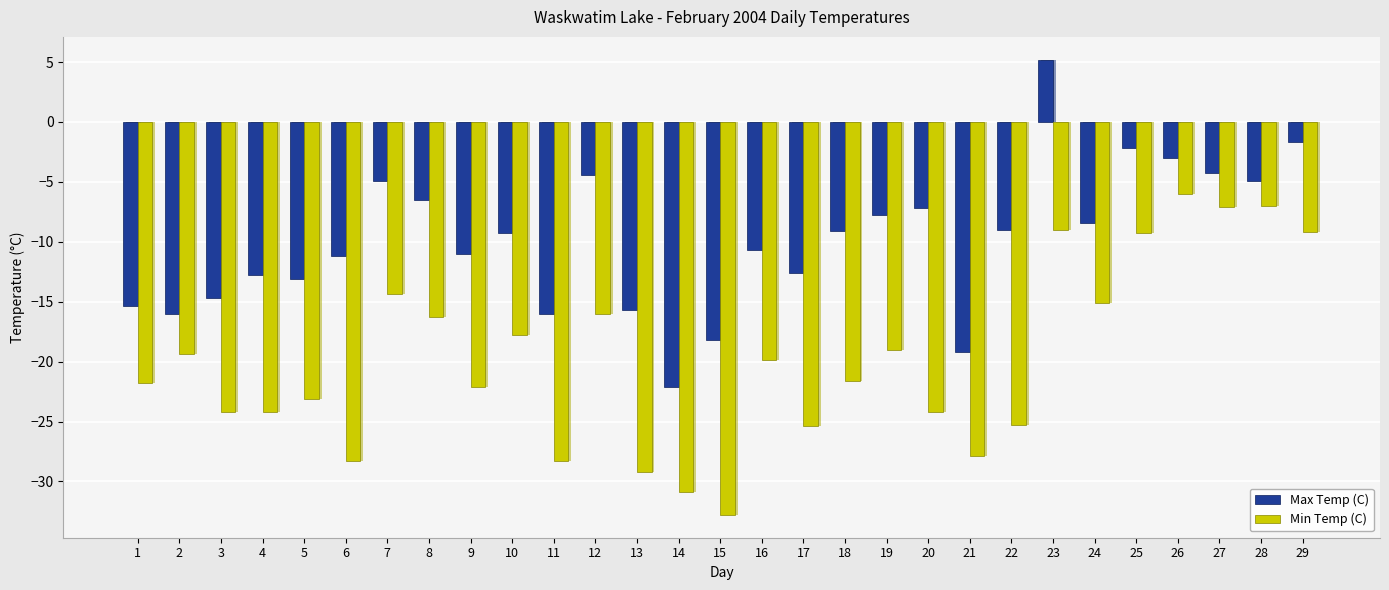

Reading left to right, what are all the values shown in this chart?

Max Temp (C): 1=-15.4	2=-16.0	3=-14.7	4=-12.8	5=-13.1	6=-11.2	7=-4.9	8=-6.5	9=-11.0	10=-9.3	11=-16.0	12=-4.4	13=-15.7	14=-22.1	15=-18.2	16=-10.7	17=-12.6	18=-9.1	19=-7.8	20=-7.2	21=-19.2	22=-9.0	23=5.2	24=-8.4	25=-2.2	26=-3.0	27=-4.3	28=-4.9	29=-1.7
Min Temp (C): 1=-21.8	2=-19.4	3=-24.2	4=-24.2	5=-23.1	6=-28.3	7=-14.4	8=-16.3	9=-22.1	10=-17.8	11=-28.3	12=-16.0	13=-29.2	14=-30.9	15=-32.8	16=-19.9	17=-25.4	18=-21.6	19=-19.0	20=-24.2	21=-27.9	22=-25.3	23=-9.0	24=-15.1	25=-9.3	26=-6.0	27=-7.1	28=-7.0	29=-9.2